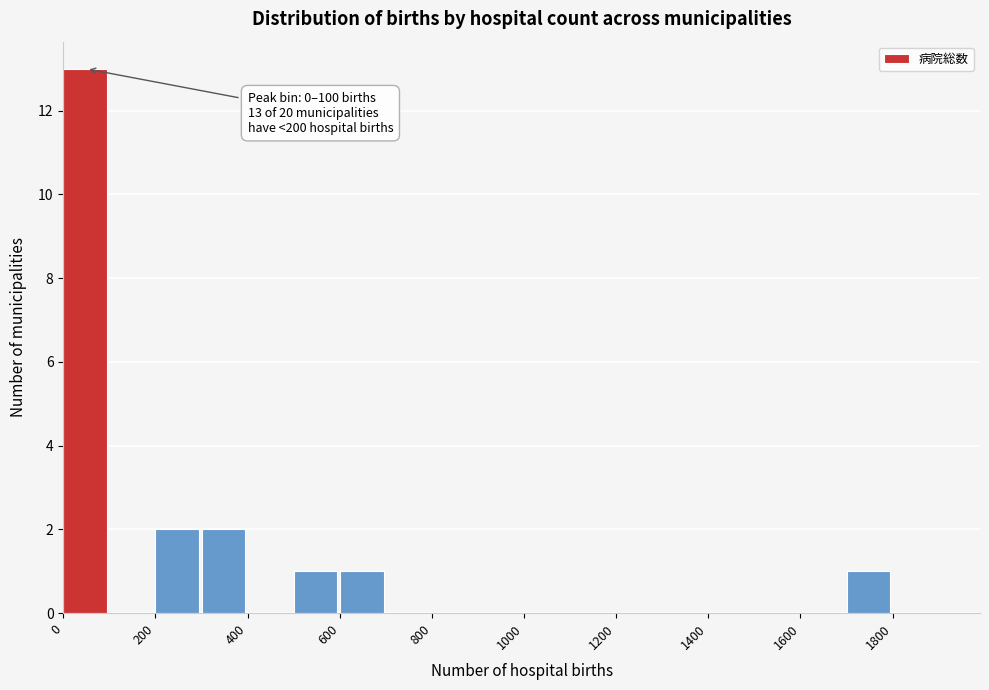

Over which range of the x-axis is the bar tallest?

0 to 100